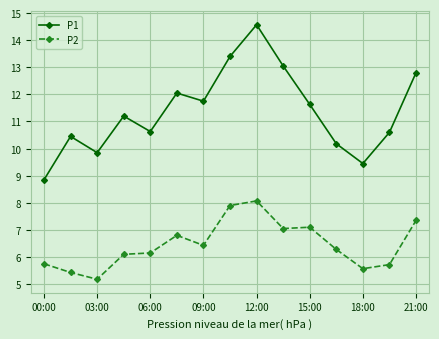

What is the maximum value shown in the chart?

14.6